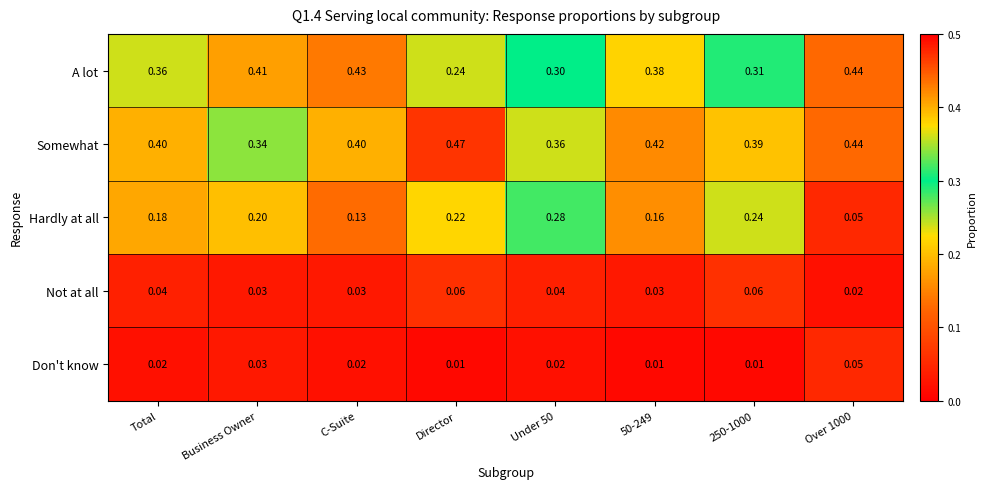

Which series has the largest range (max minus min)?

Hardly at all